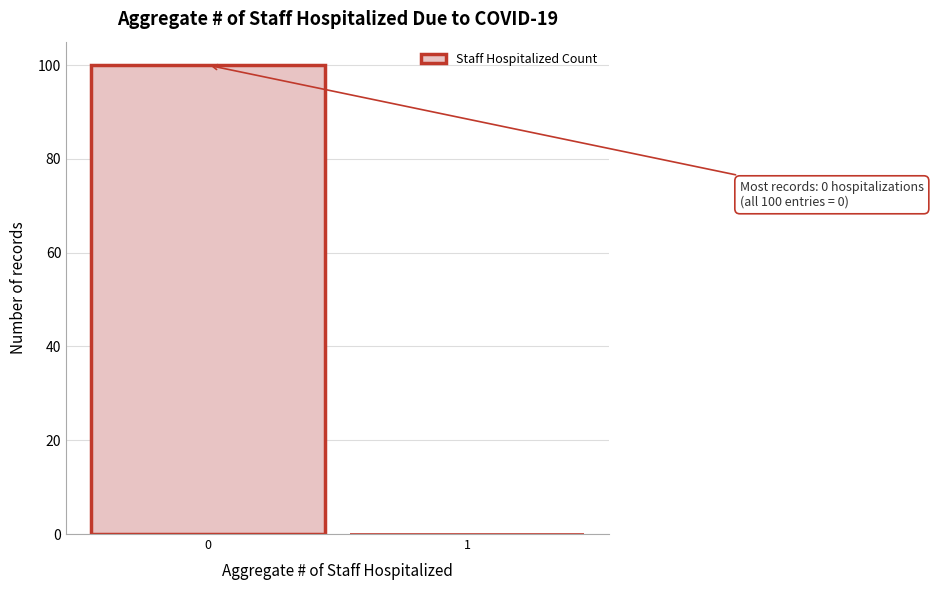

Reading right to left, transcribe all the data shown in this chart.

1=0	0=100